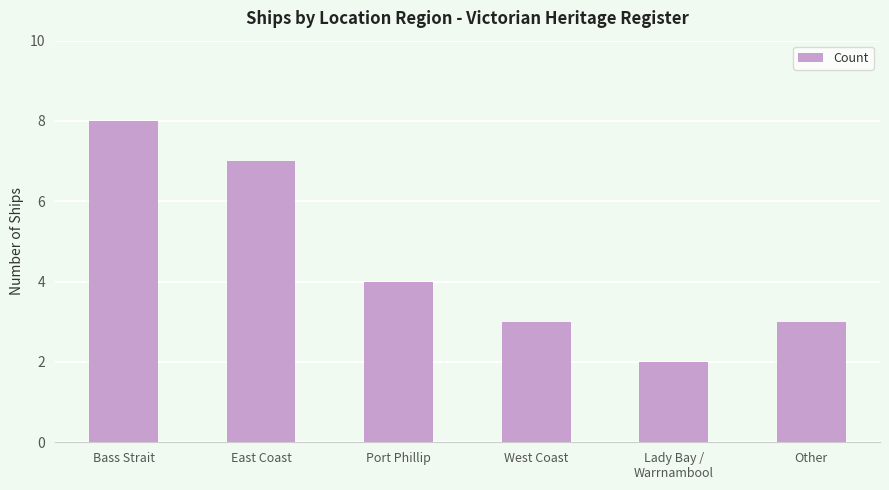

Which has a higher value, Other or Lady Bay /
Warrnambool?

Other